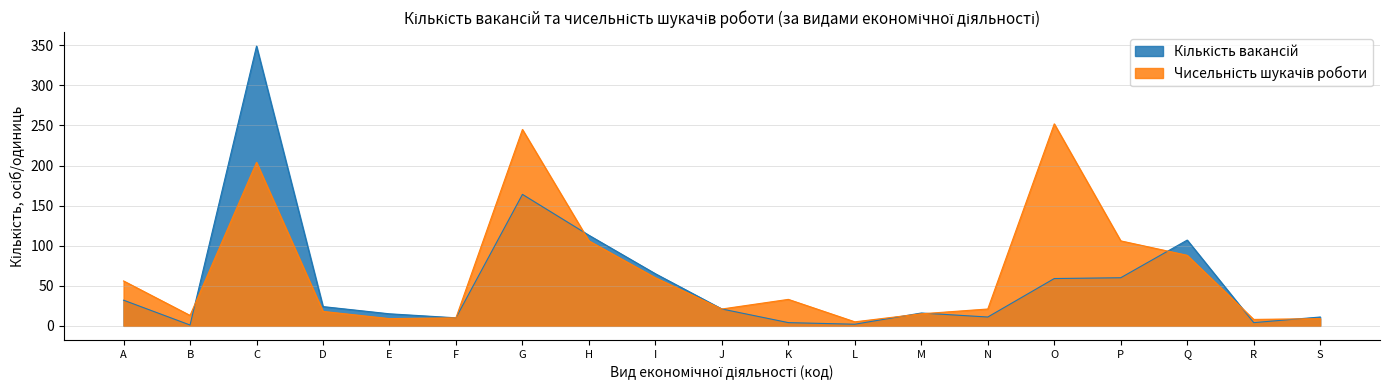

Reading left to right, extract all data points from this chart.

Кількість вакансій: A=32	B=1	C=349	D=24	E=15	F=10	G=164	H=113	I=65	J=21	K=4	L=2	M=16	N=11	O=59	P=60	Q=107	R=4	S=11
Чисельність шукачів роботи: A=56	B=13	C=204	D=18	E=9	F=10	G=245	H=106	I=60	J=21	K=33	L=5	M=15	N=21	O=252	P=106	Q=88	R=8	S=9